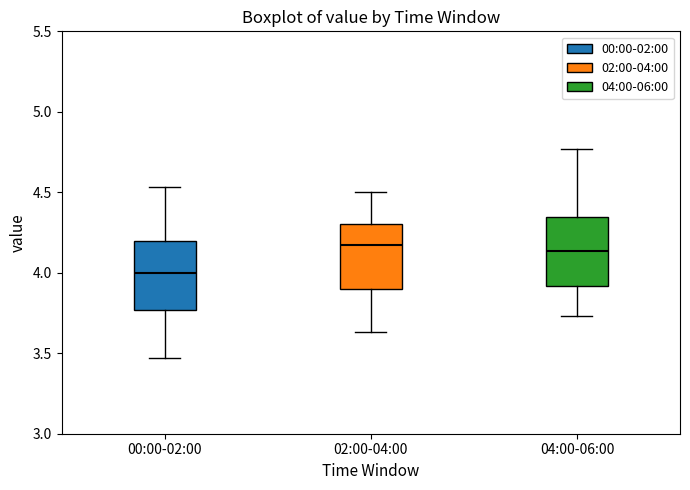

Reading left to right, transcribe this box plot: for each box, give where its median line is, the range the box spans, and where its two whiskers end, as read against the y-axis. The values are not printed on the chart, so give them approximately, as read against the axis.

00:00-02:00: median 4.00, box 3.75 to 4.20, whiskers 3.45 to 4.55
02:00-04:00: median 4.15, box 3.90 to 4.30, whiskers 3.65 to 4.50
04:00-06:00: median 4.15, box 3.90 to 4.35, whiskers 3.75 to 4.75